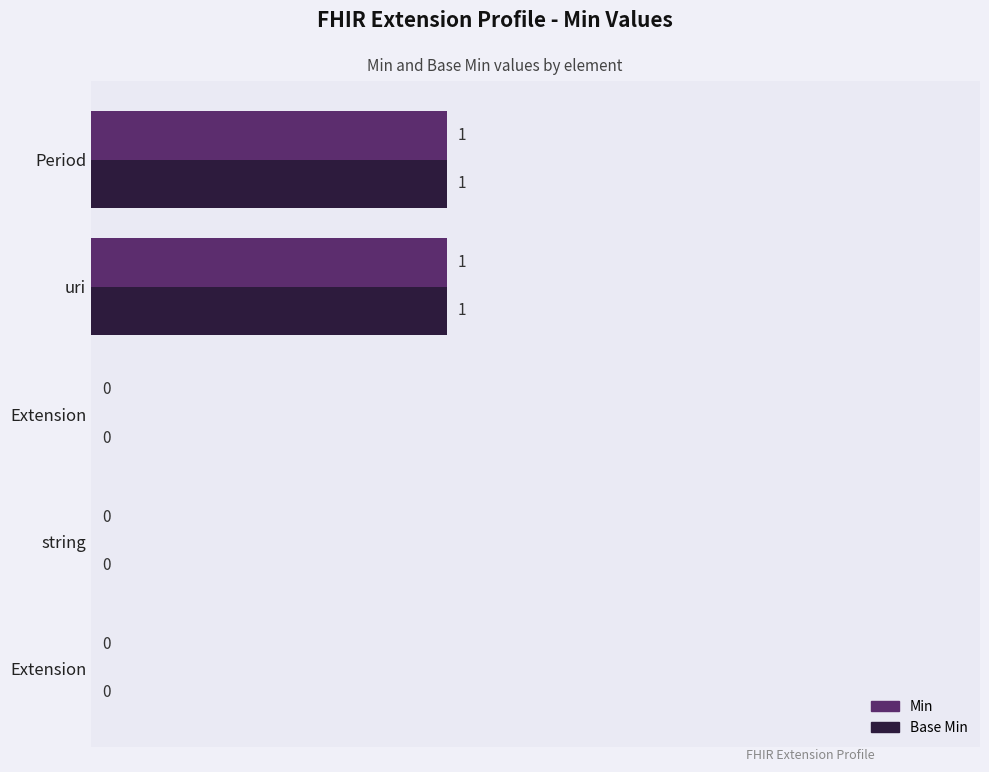

How many data points does each series have?

5